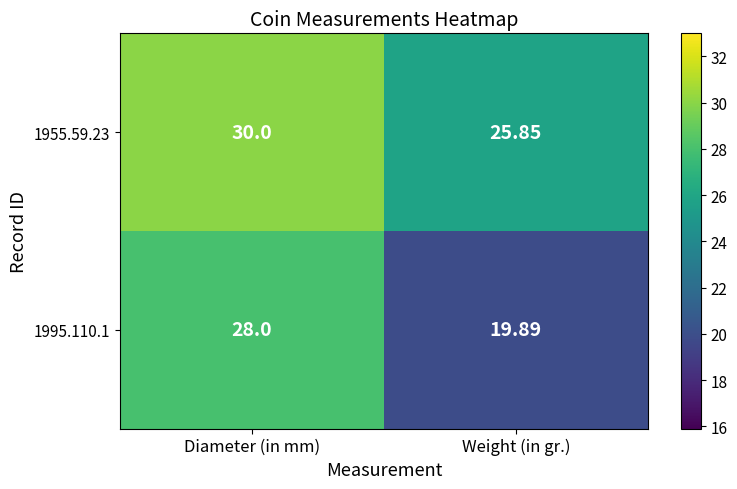

At which category is the sum across all series the highest?

Diameter (in mm)